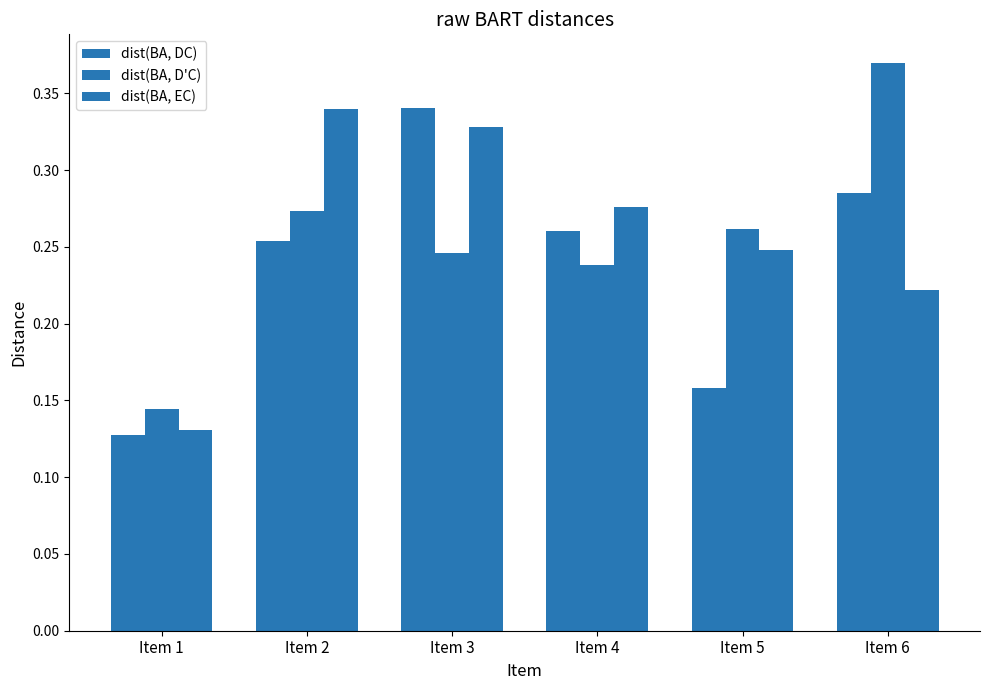

How many bars are there in total?

18